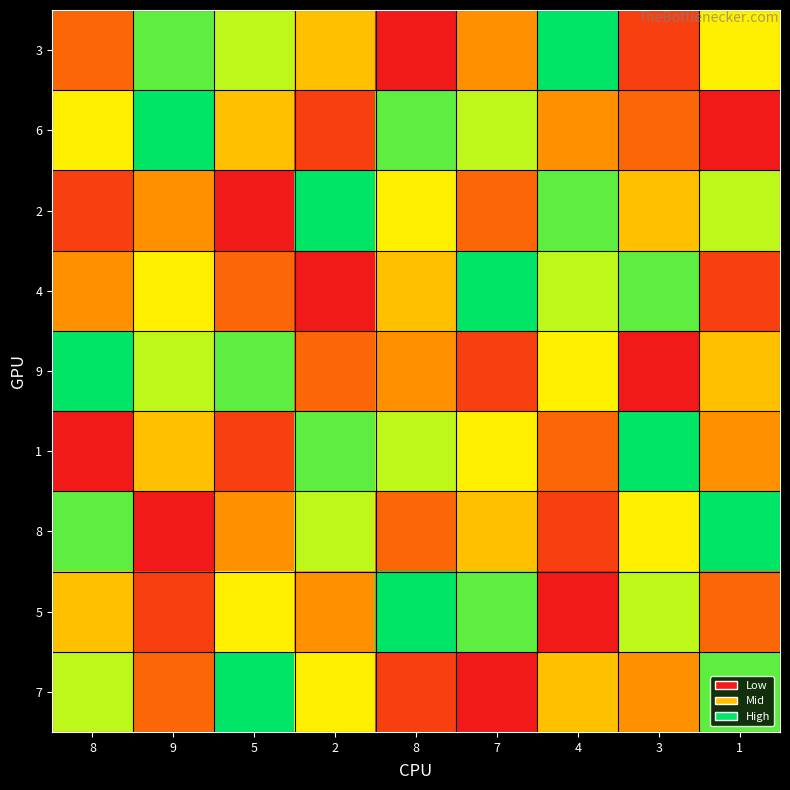

Which has a higher value, 7 or 4?

4